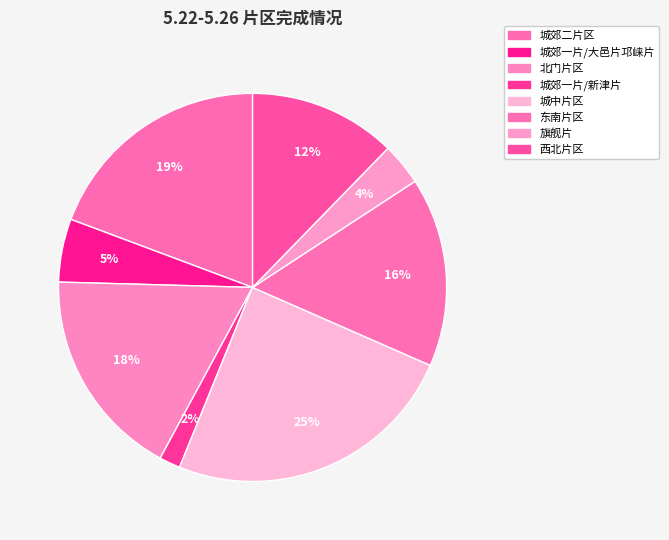

How many slices are in this pie chart?

8